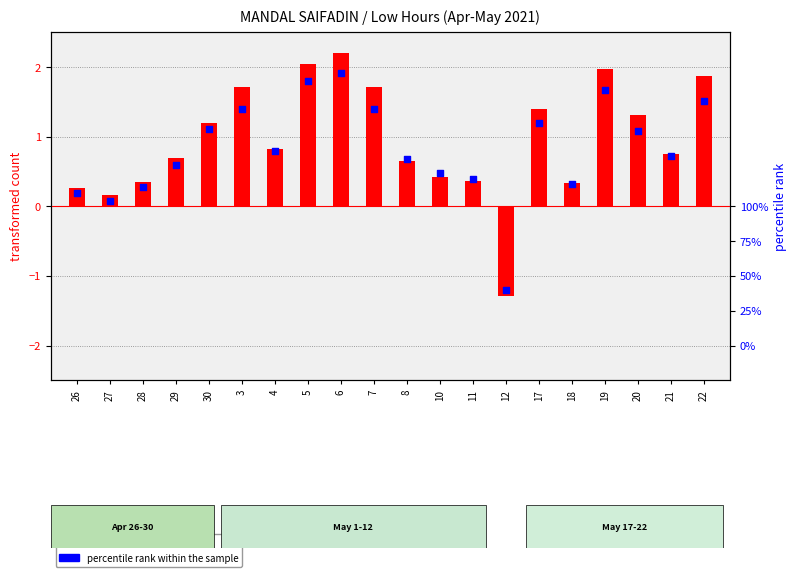

What is the total value across all series at 6?

4.1